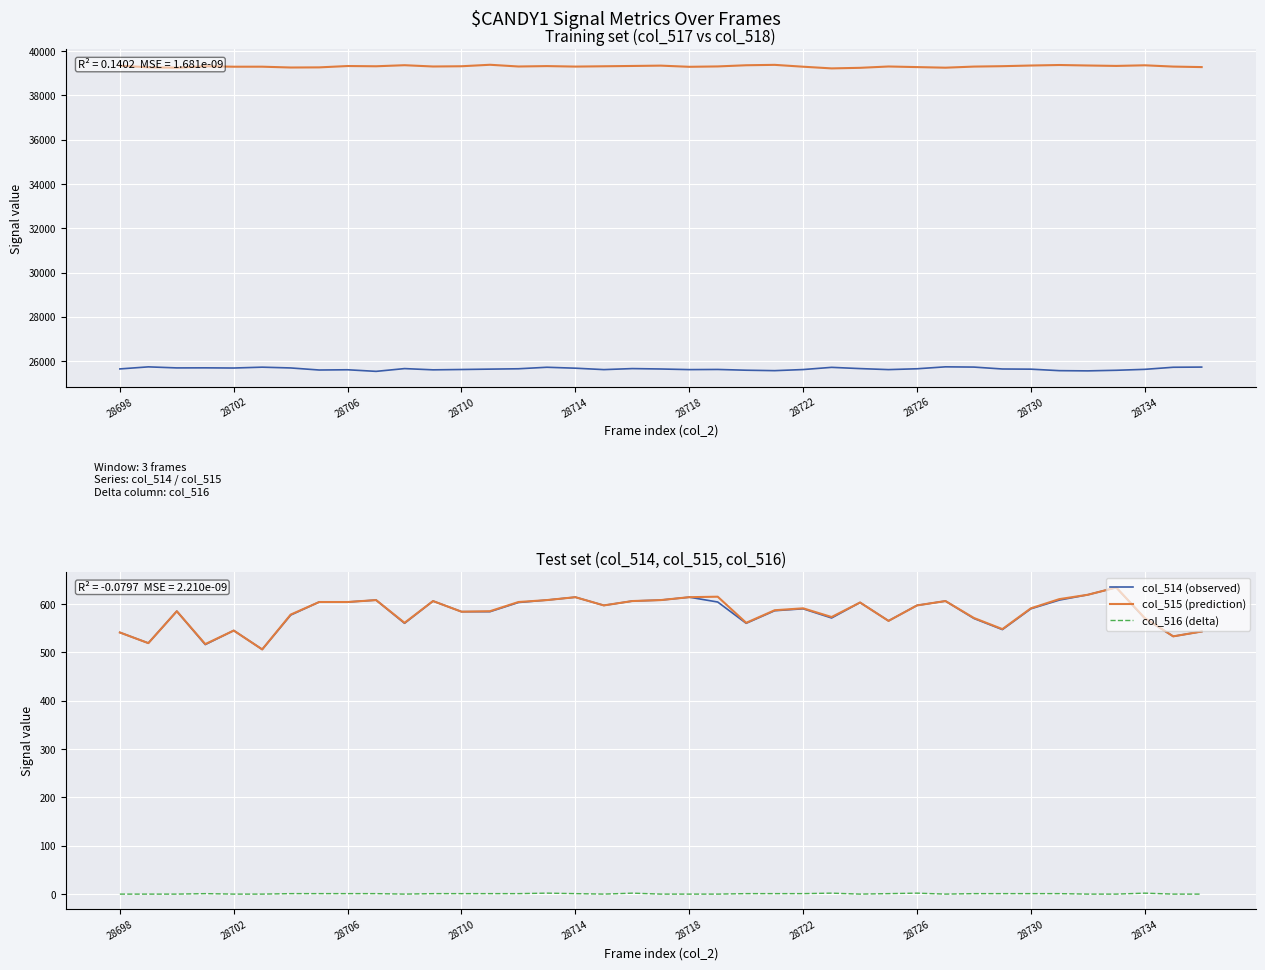

True or false: col_515 (prediction) and col_516 (delta) intersect in this chart.

False